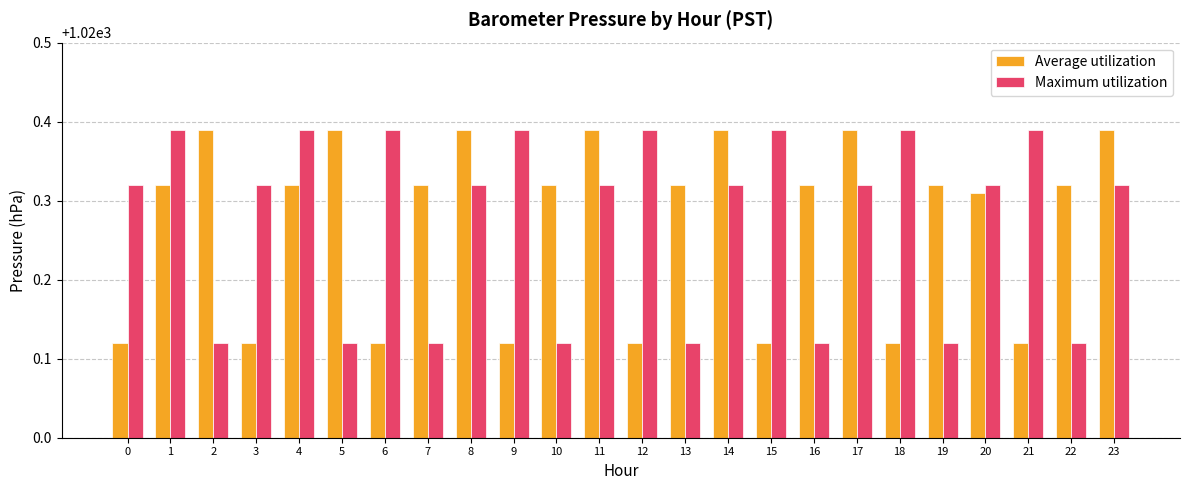

What is the total value across all series at 9?

2040.5